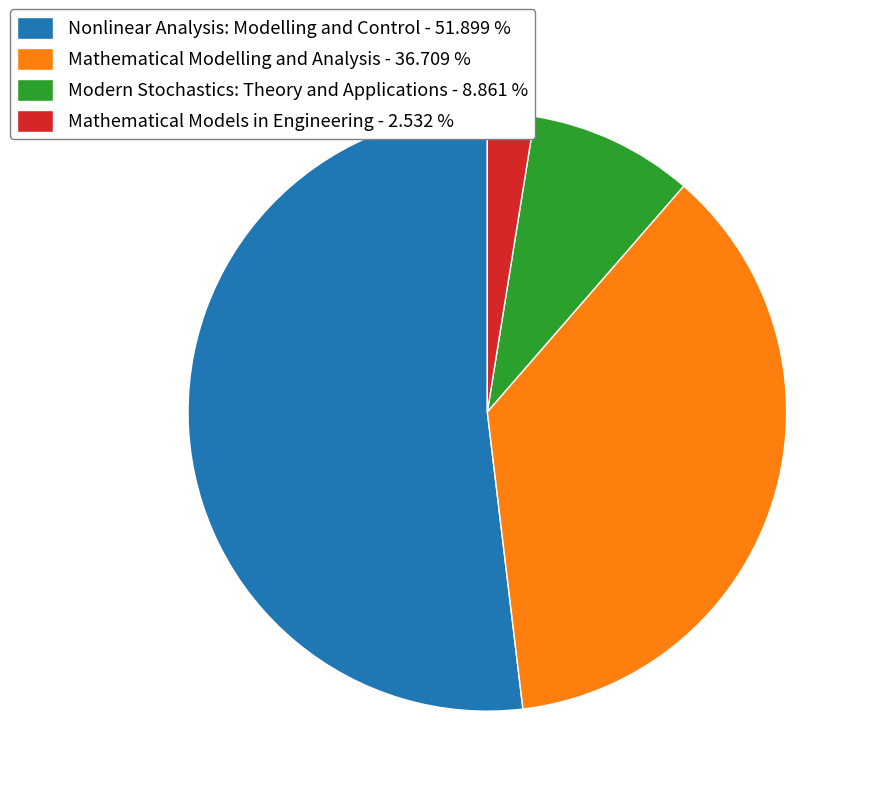

Is the sum of Mathematical Modelling and Analysis - 36.709 % and Mathematical Models in Engineering - 2.532 % greater than half?

No